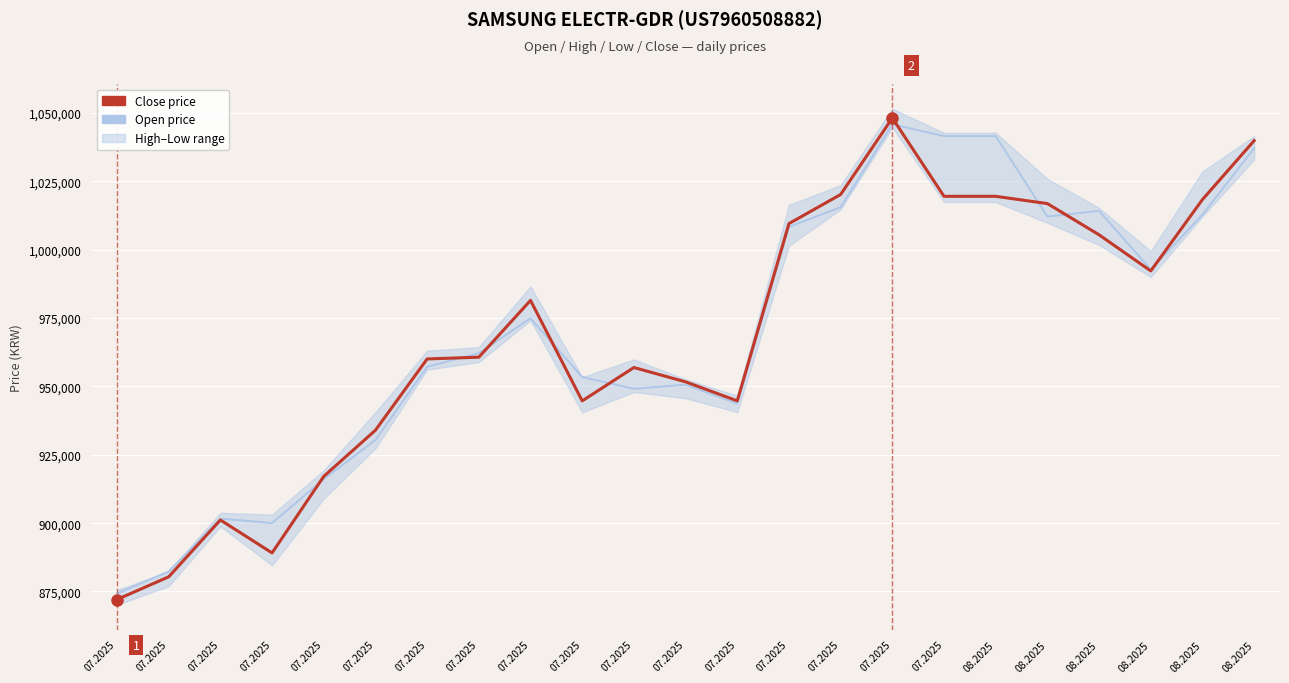

How many values in the Close series exceed 960703?

11